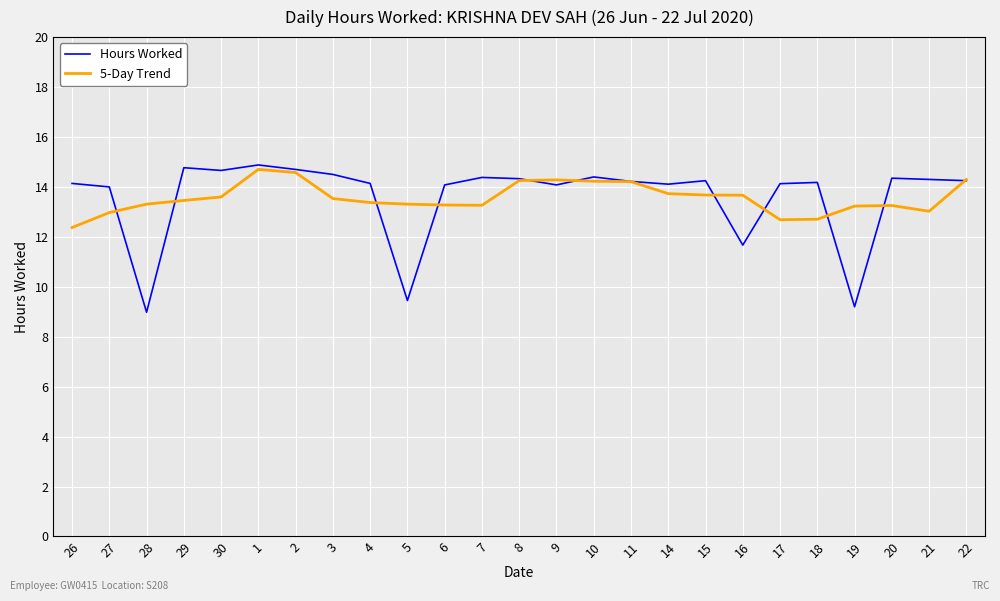

What is the total value across all series at 15?

27.9